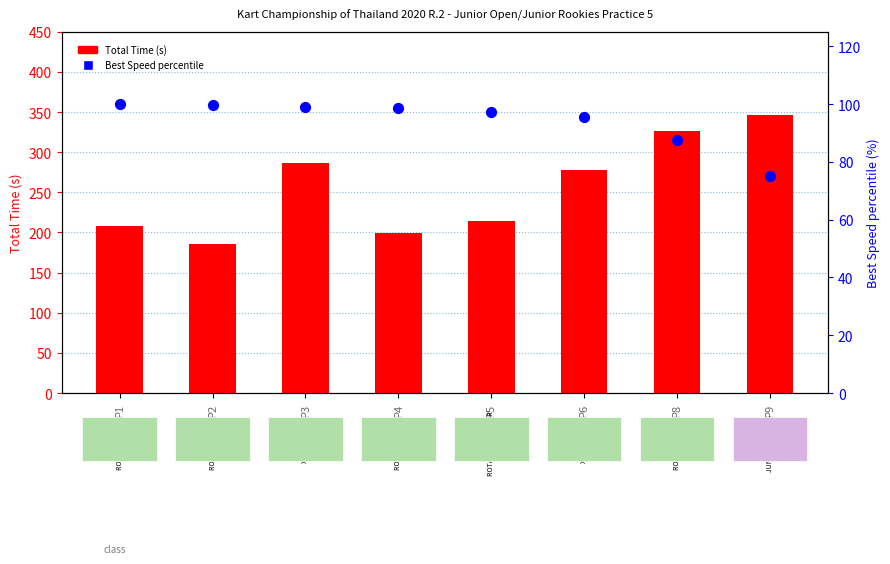

Which series has the largest total across all categories?

Total Time (s)